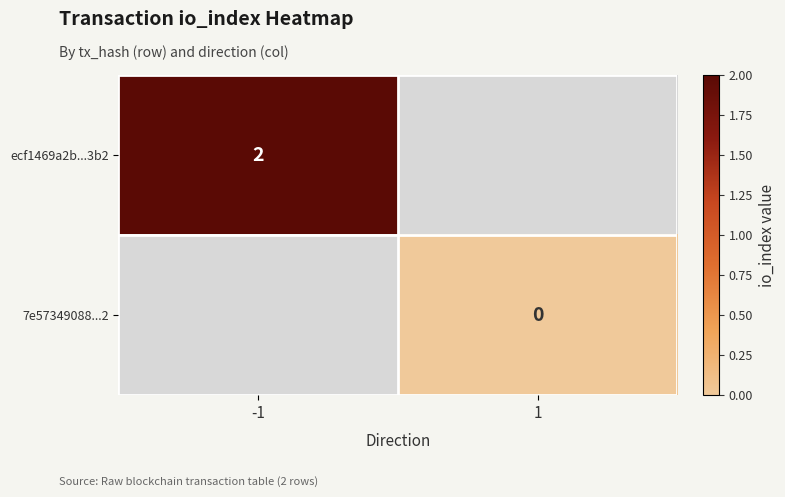

The ecf1469a2b...3b2 series shows 1 at -1. True or false?

False